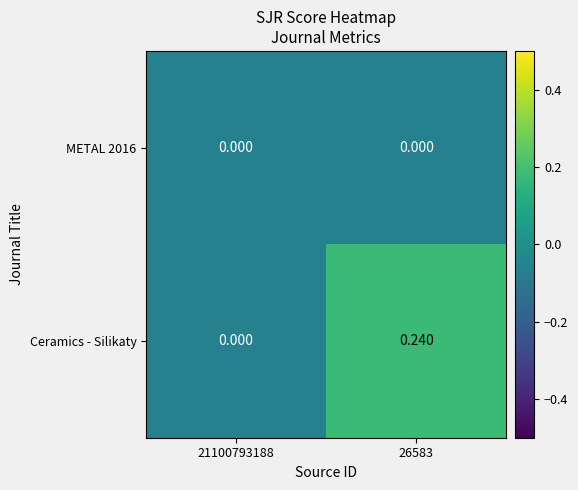

What is the minimum value shown in the chart?

0.0